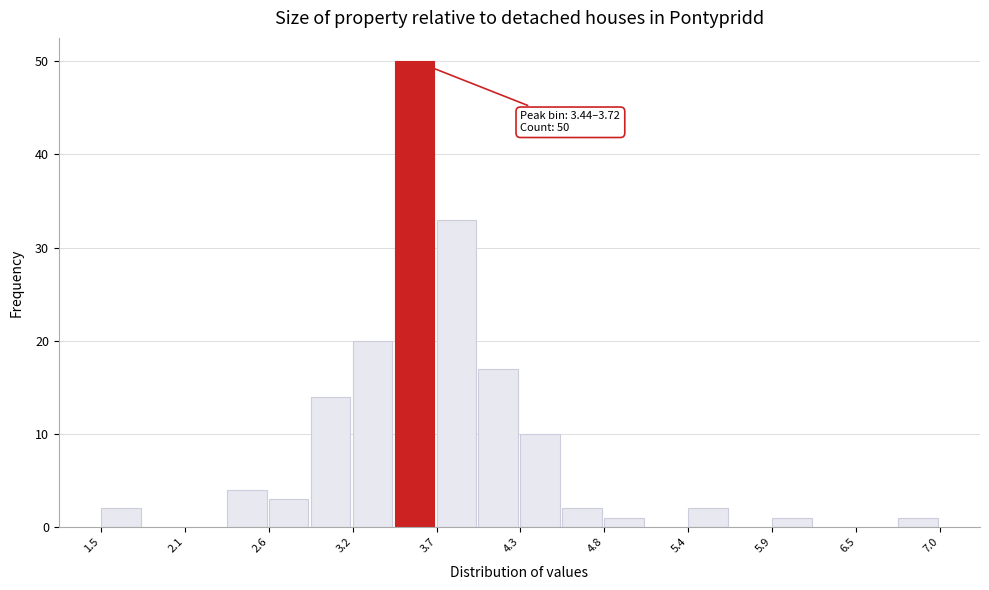

Read against the x-axis, roughly where is the centre of the tallest bar?

3.6